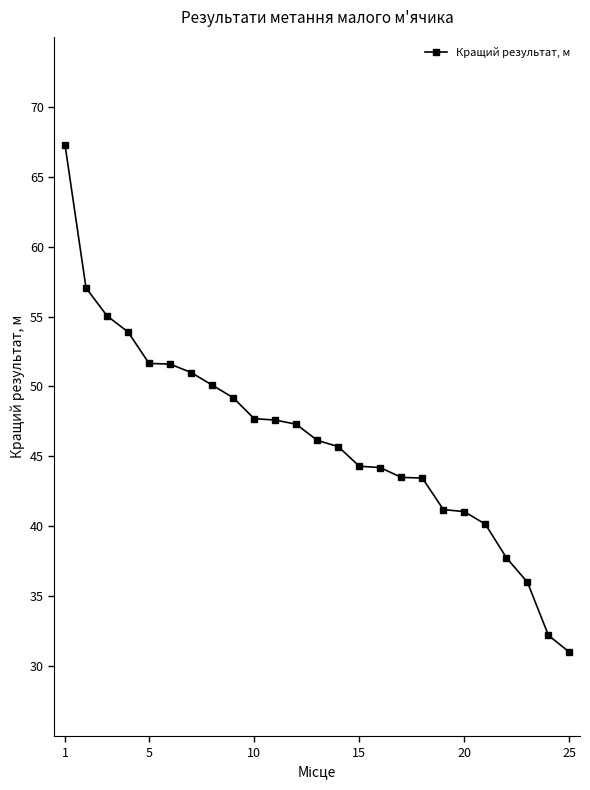

What is the difference between the maximum and minimum values?

36.3